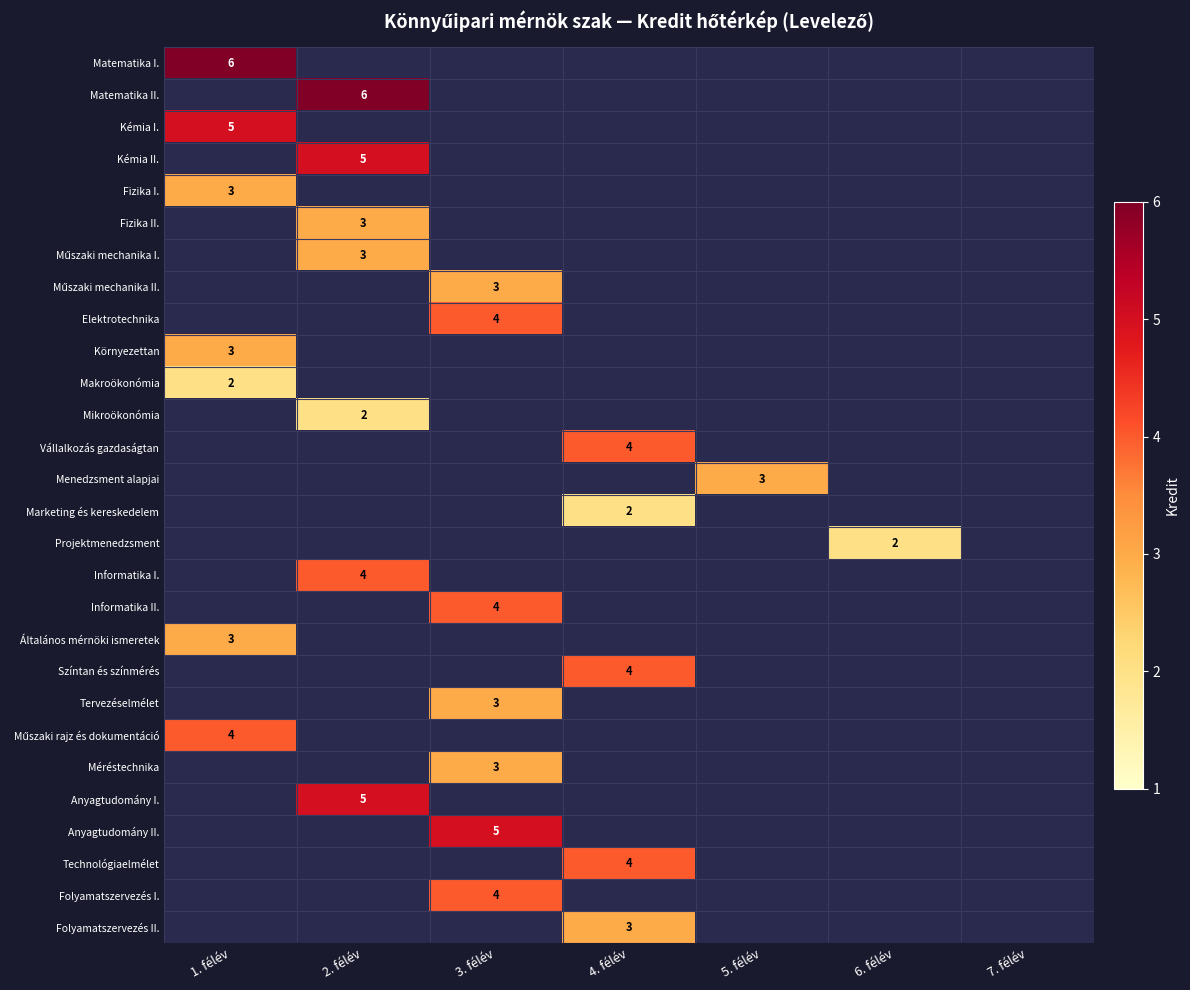

How many positive values does the Tervezéselmélet series have?

1